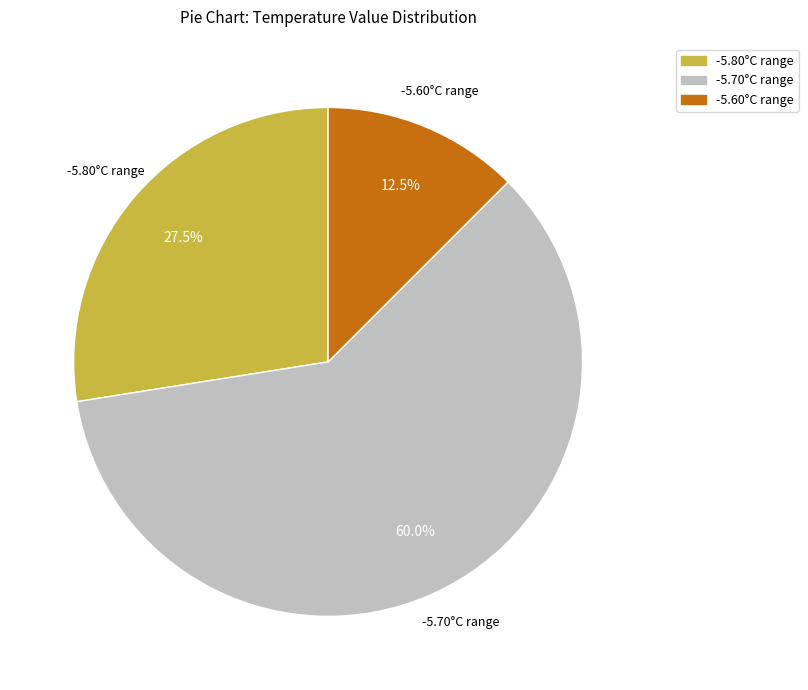

Which slice represents more than half of the pie?

-5.70°C range